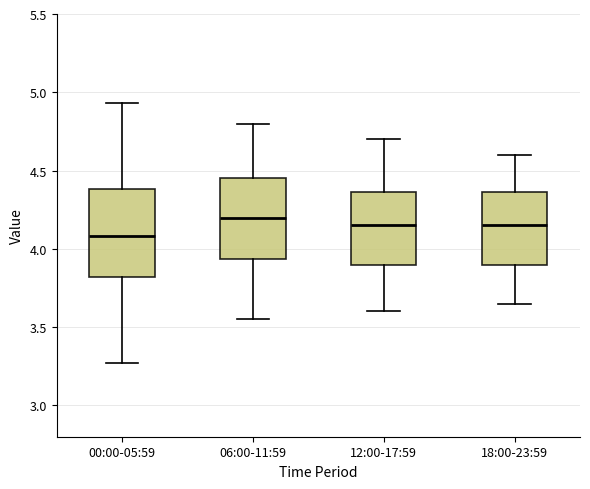

Reading left to right, transcribe this box plot: for each box, give where its median line is, the range the box spans, and where its two whiskers end, as read against the y-axis. The values are not printed on the chart, so give them approximately, as read against the axis.

00:00-05:59: median 4.10, box 3.80 to 4.40, whiskers 3.25 to 4.95
06:00-11:59: median 4.20, box 3.95 to 4.45, whiskers 3.55 to 4.80
12:00-17:59: median 4.15, box 3.90 to 4.35, whiskers 3.60 to 4.70
18:00-23:59: median 4.15, box 3.90 to 4.35, whiskers 3.65 to 4.60